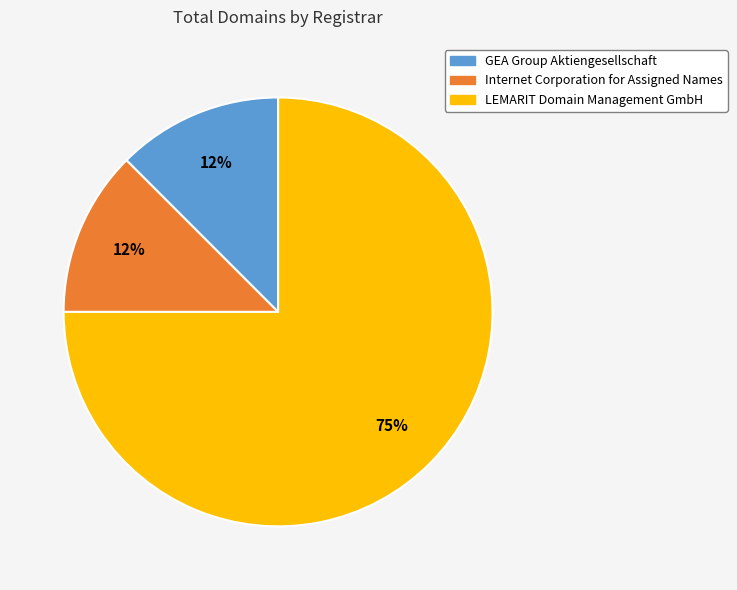

Which category has the biggest portion of the pie?

LEMARIT Domain Management GmbH